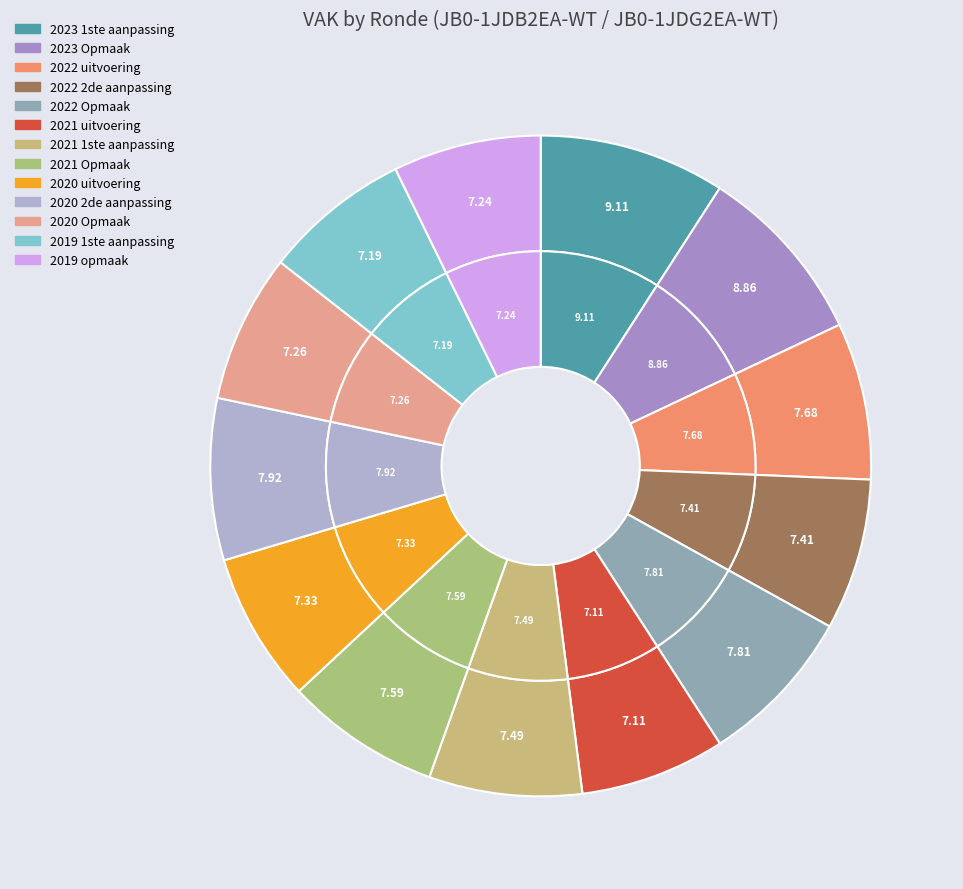

Which has a higher value, 2021 1ste aanpassing or 2019 opmaak?

2021 1ste aanpassing